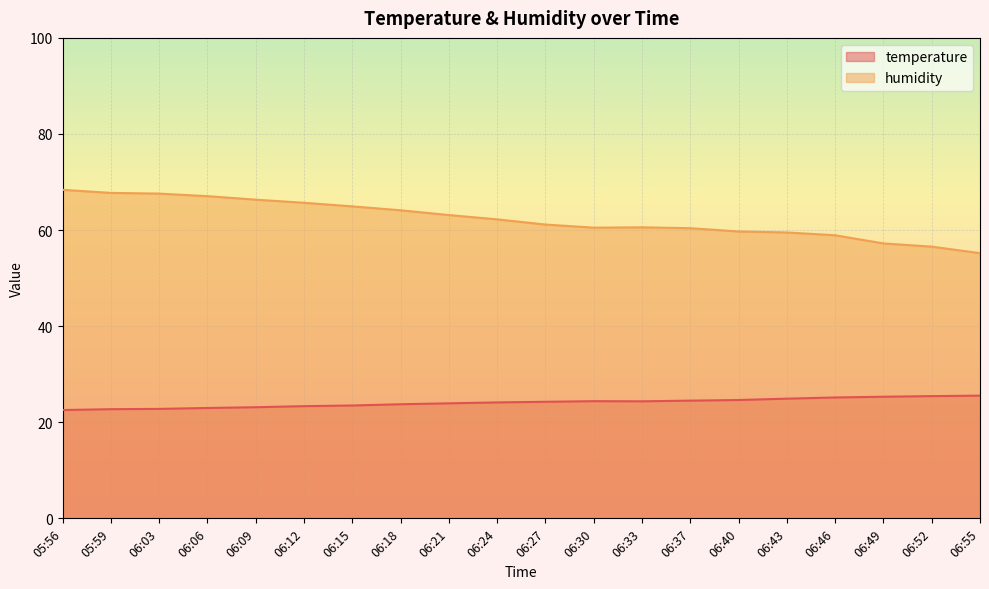

Is the value of temperature at 06:43 greater than the value of humidity at 06:46?

No